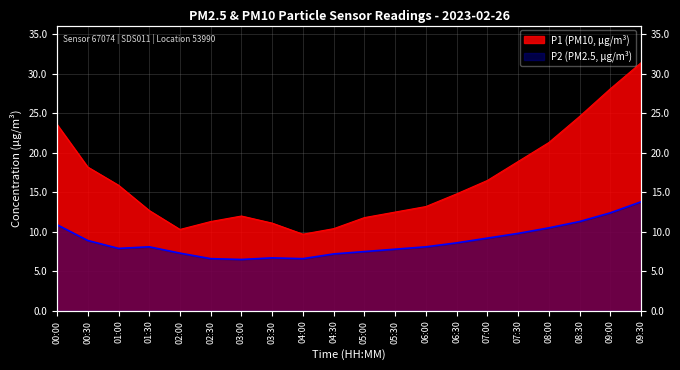

Which series changed the most between 02:00 and 09:00?

P1